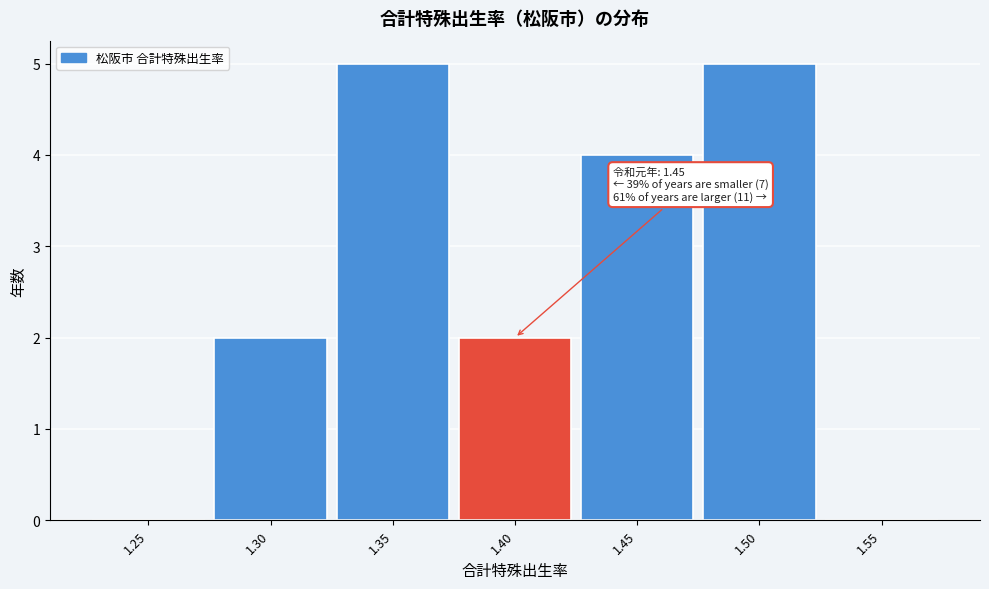

Reading left to right, list all the values displayed in this chart.

1.25=0	1.30=2	1.35=5	1.40=2	1.45=4	1.50=5	1.55=0